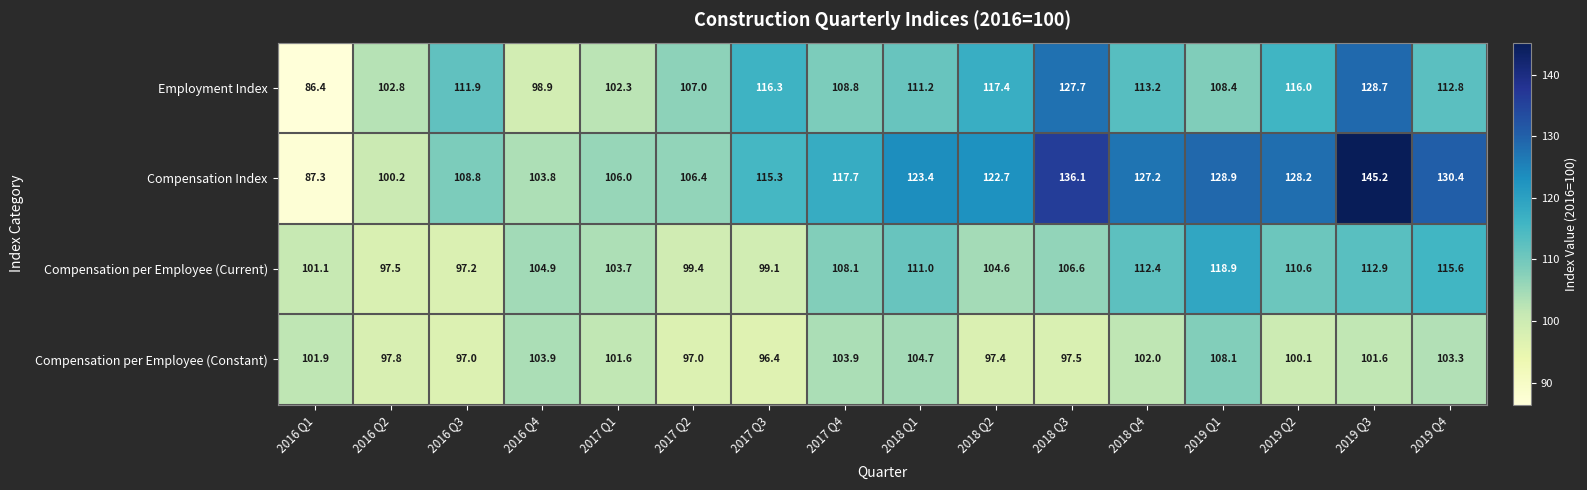

What is the sum of all Compensation per Employee (Current) values?

1703.6